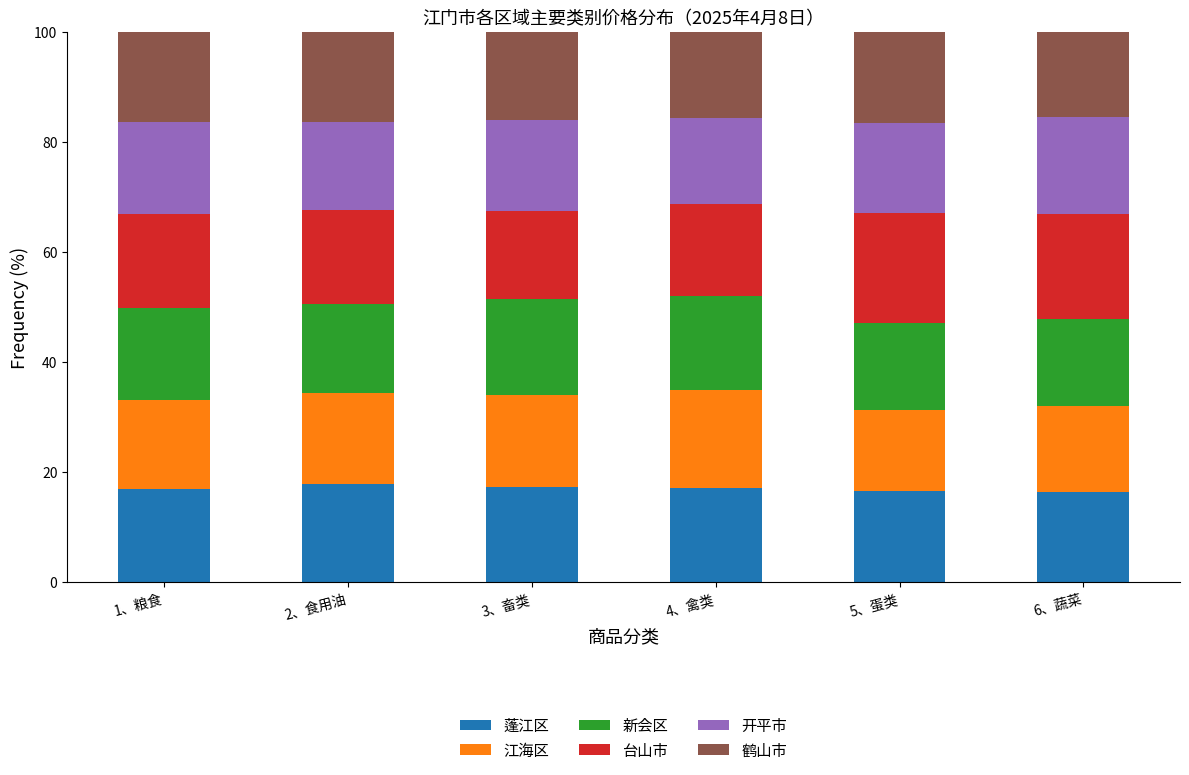

True or false: 蓬江区 has a value of 17.2 at 4、禽类.

True